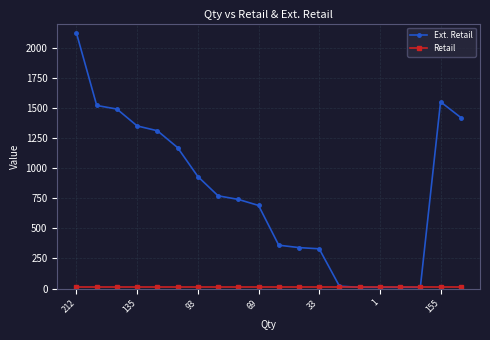

What is the greatest value displayed?

2120